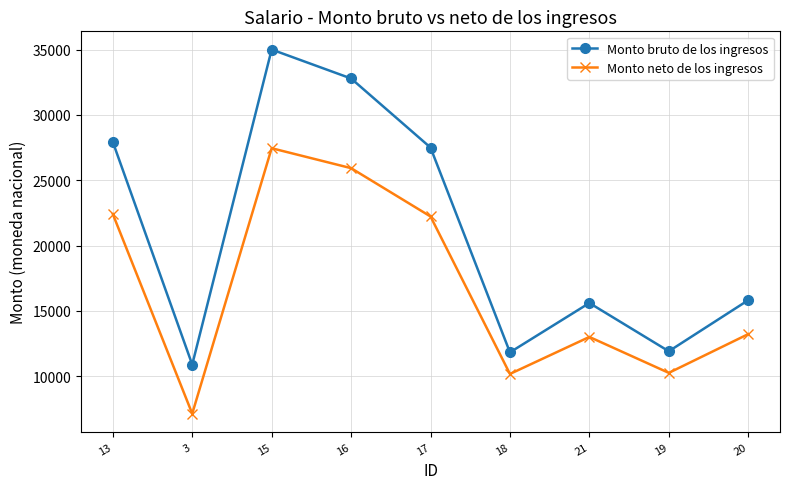

How many data points in Monto bruto de los ingresos are above 15815?

5